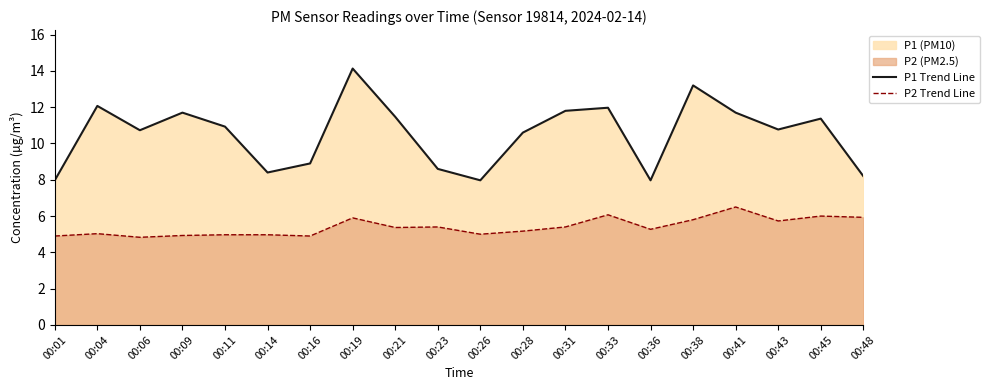

True or false: P2 Trend Line and P1 Trend Line intersect in this chart.

False